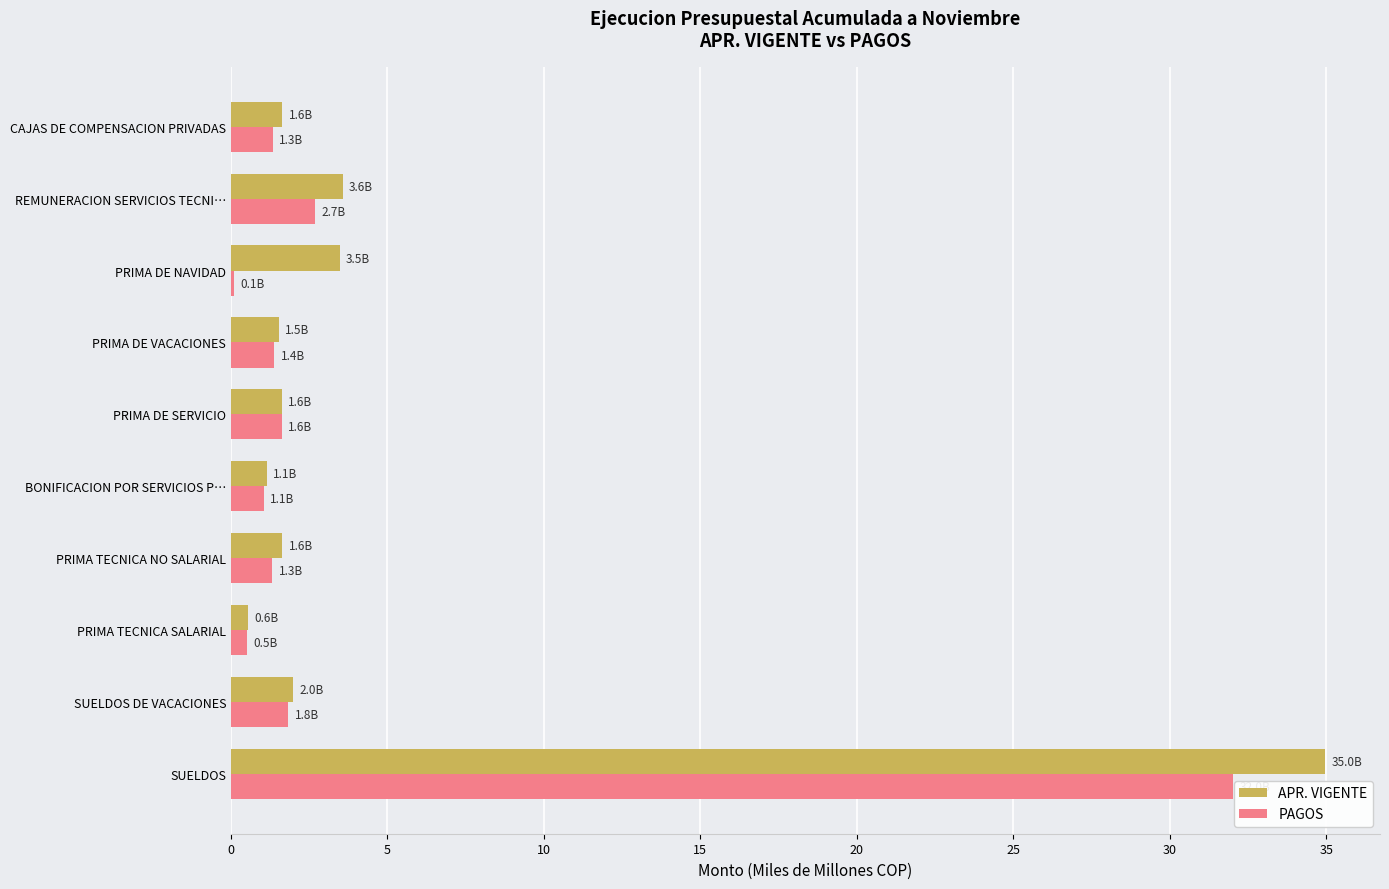

What value does the APR. VIGENTE series have at REMUNERACION SERVICIOS TECNI…?

3.6